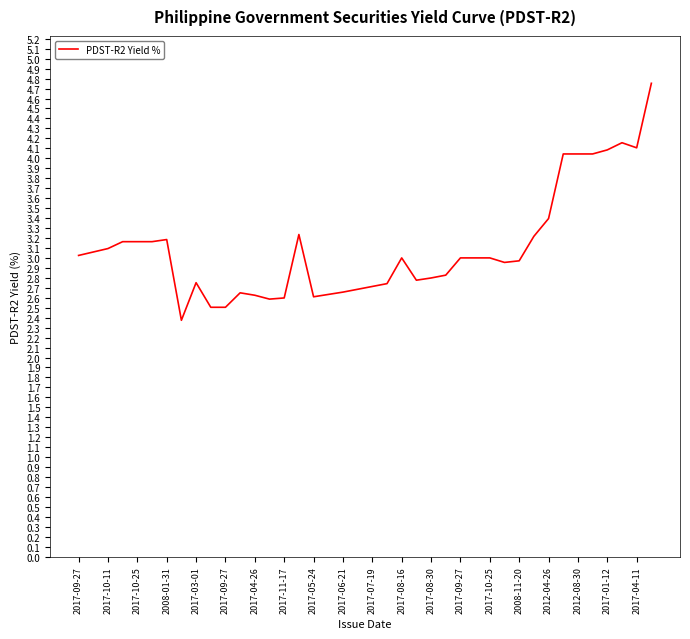

What is the maximum value shown in the chart?

4.8